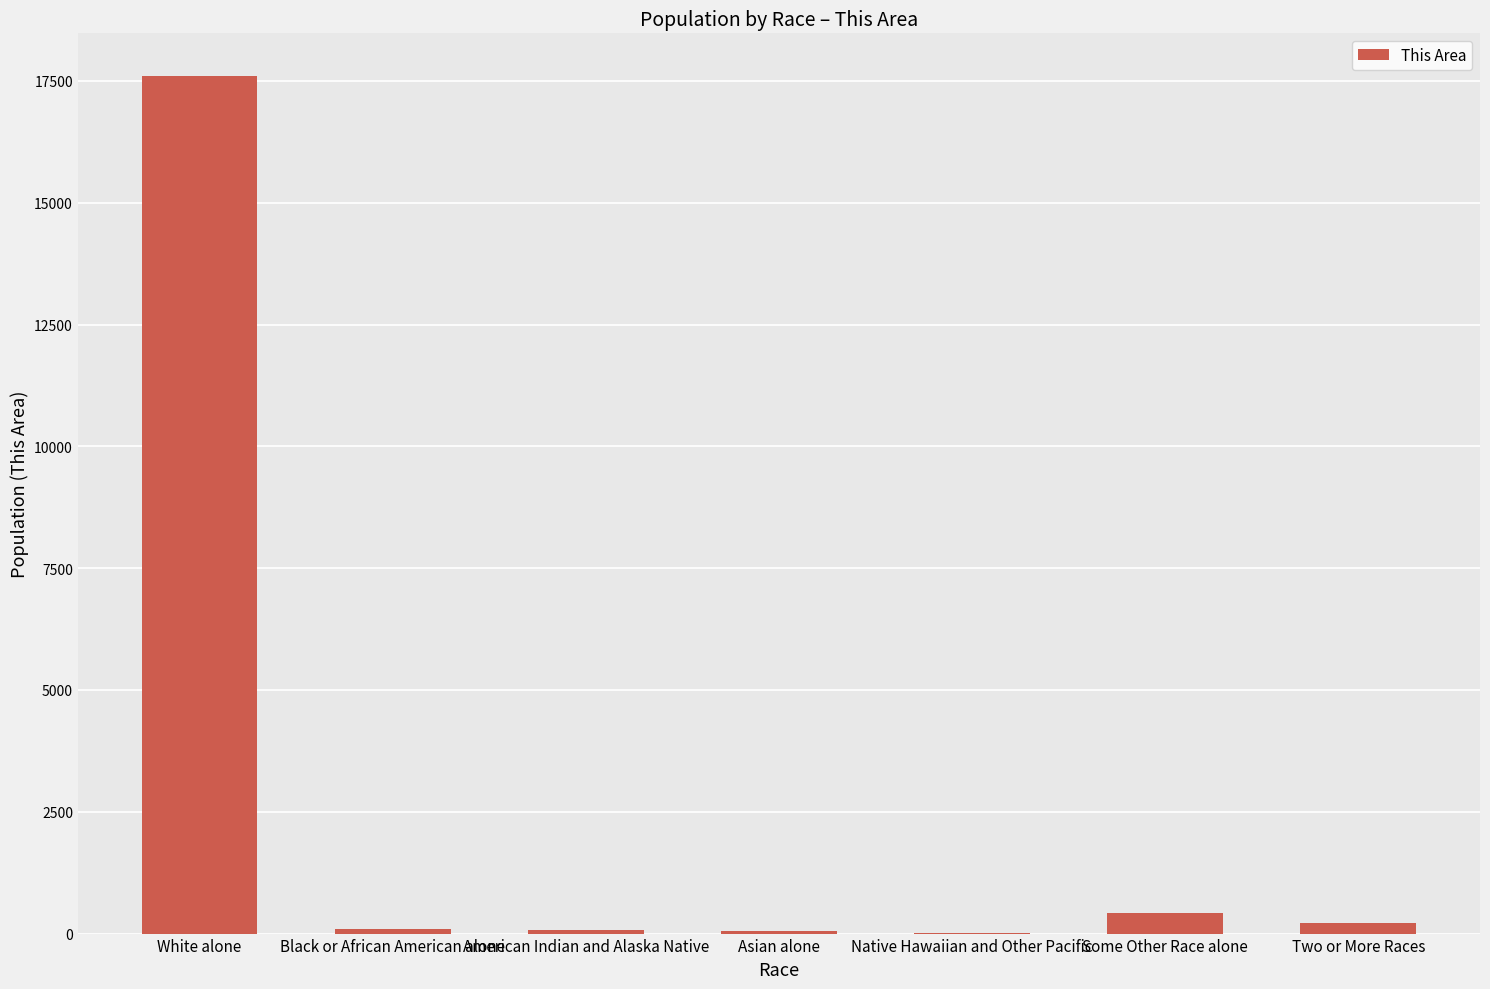

What is the sum of all values?

18449